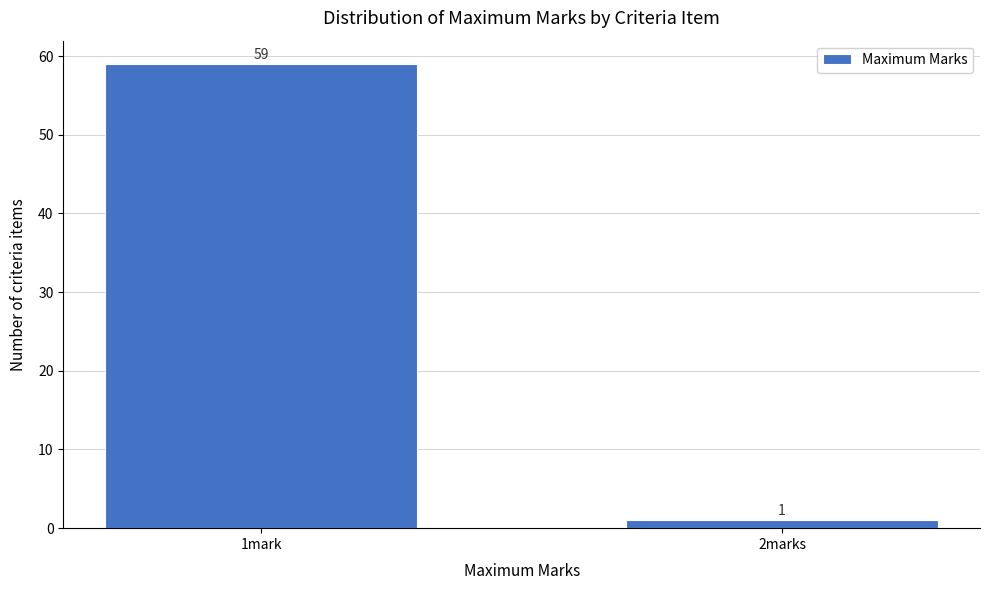

Reading right to left, what are all the values shown in this chart?

2marks=1	1mark=59